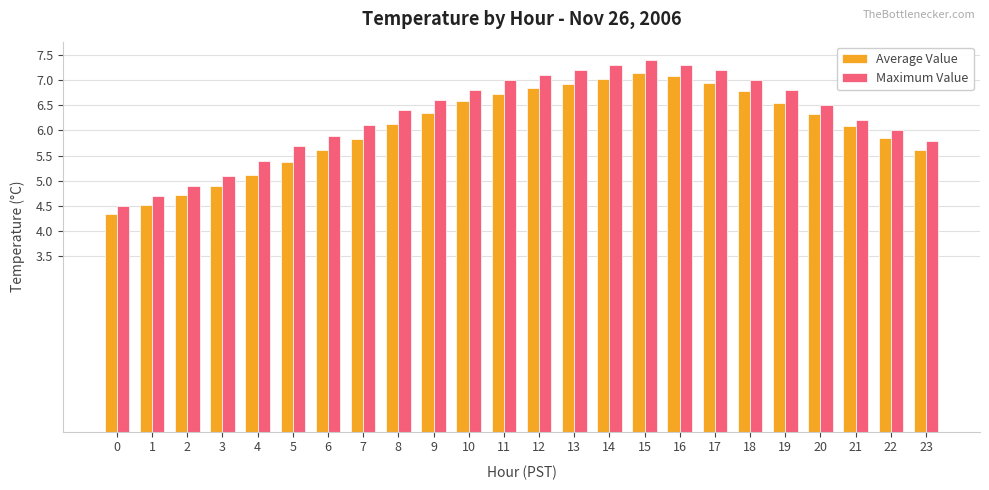

How many bars are there in each group?

2